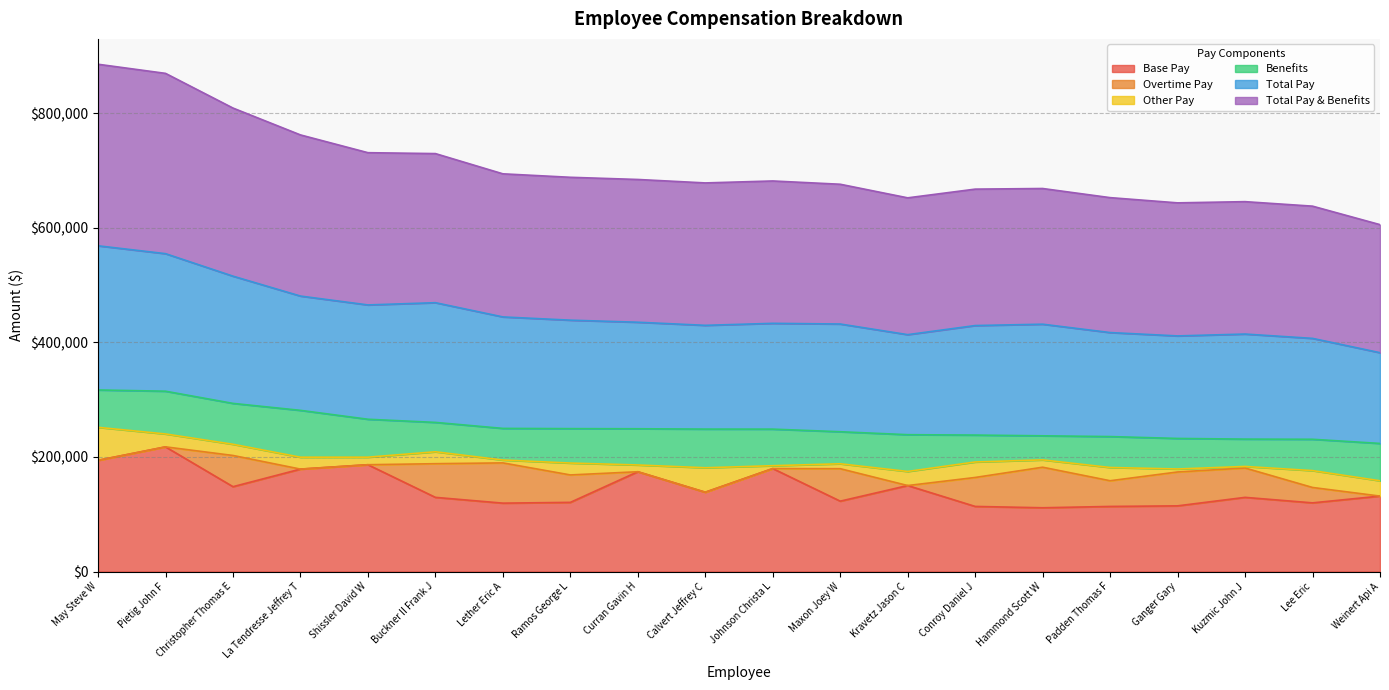

List the labels in order of Total Pay & Benefits value, largest first.

May Steve W, Pietig John F, Christopher Thomas E, La Tendresse Jeffrey T, Shissler David W, Buckner II Frank J, Lether Eric A, Ramos George L, Curran Gavin H, Calvert Jeffrey C, Johnson Christa L, Maxon Joey W, Kravetz Jason C, Conroy Daniel J, Hammond Scott W, Padden Thomas F, Ganger Gary, Kuzmic John J, Lee Eric, Weinert Api A